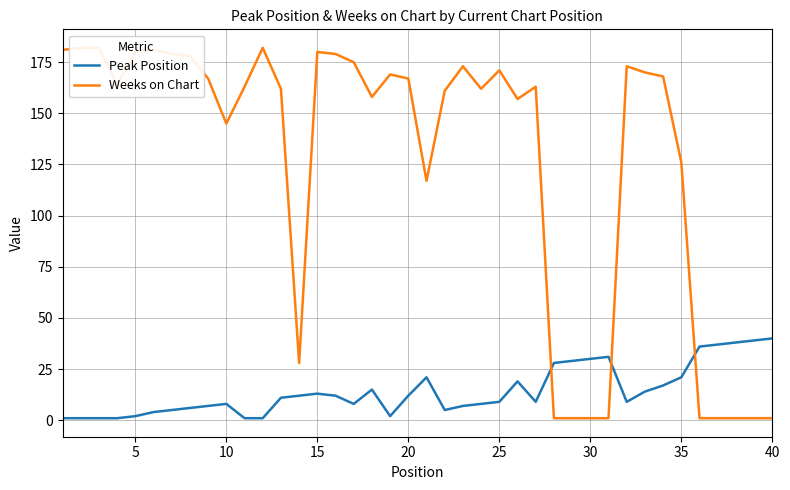

Count the number of data series in this chart.

2